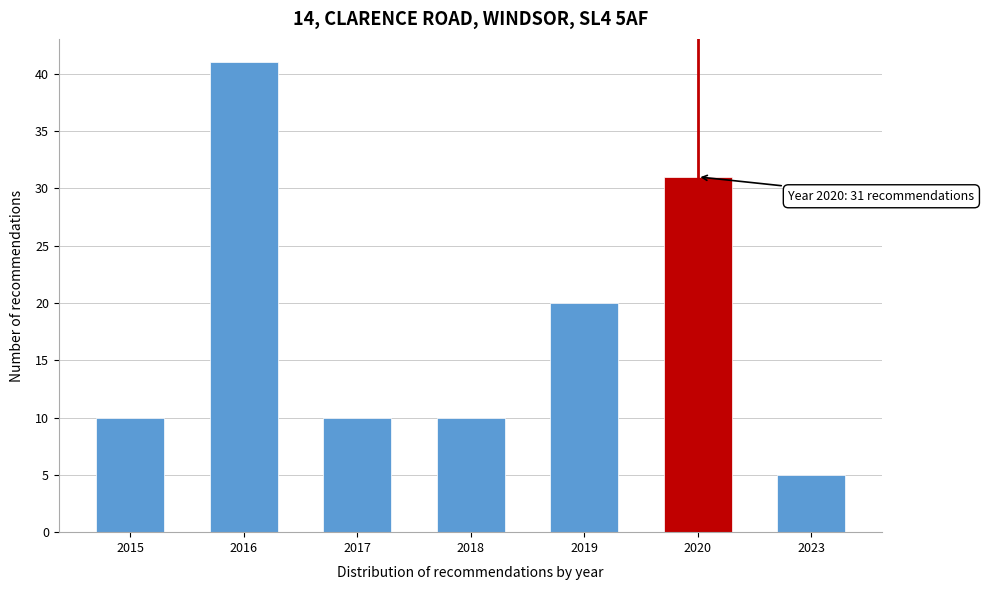

Reading left to right, what are all the values shown in this chart?

10	41	10	10	20	31	5